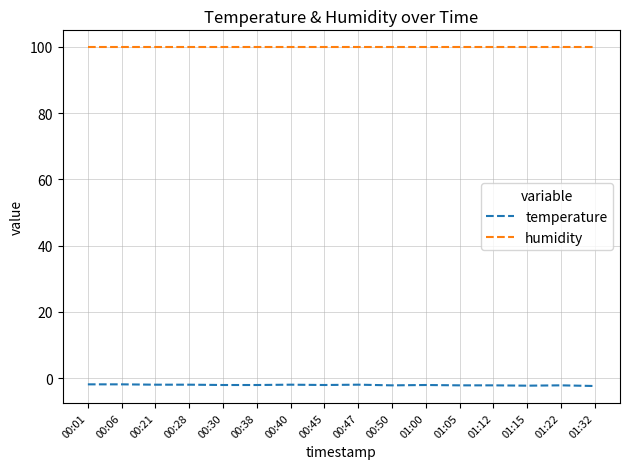

Rank the series by their average value, from highest to lowest.

humidity, temperature